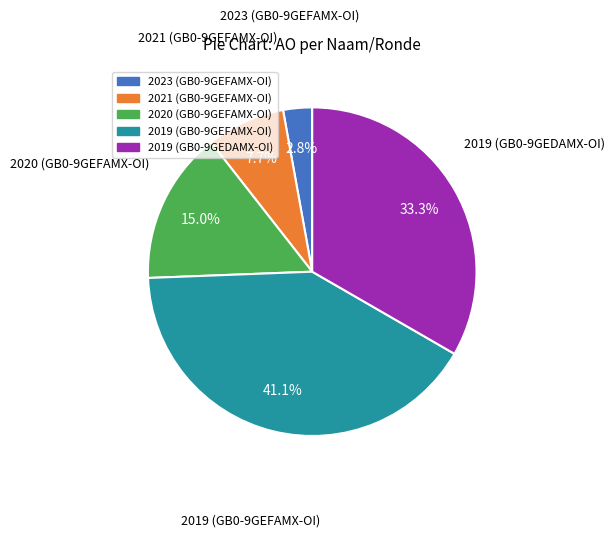

How many segments does this pie chart have?

5